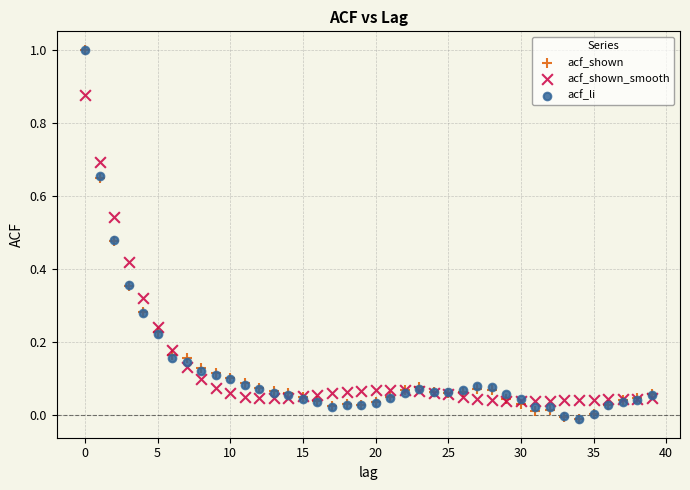

What are all the series names shown in the legend?

acf_shown, acf_shown_smooth, acf_li